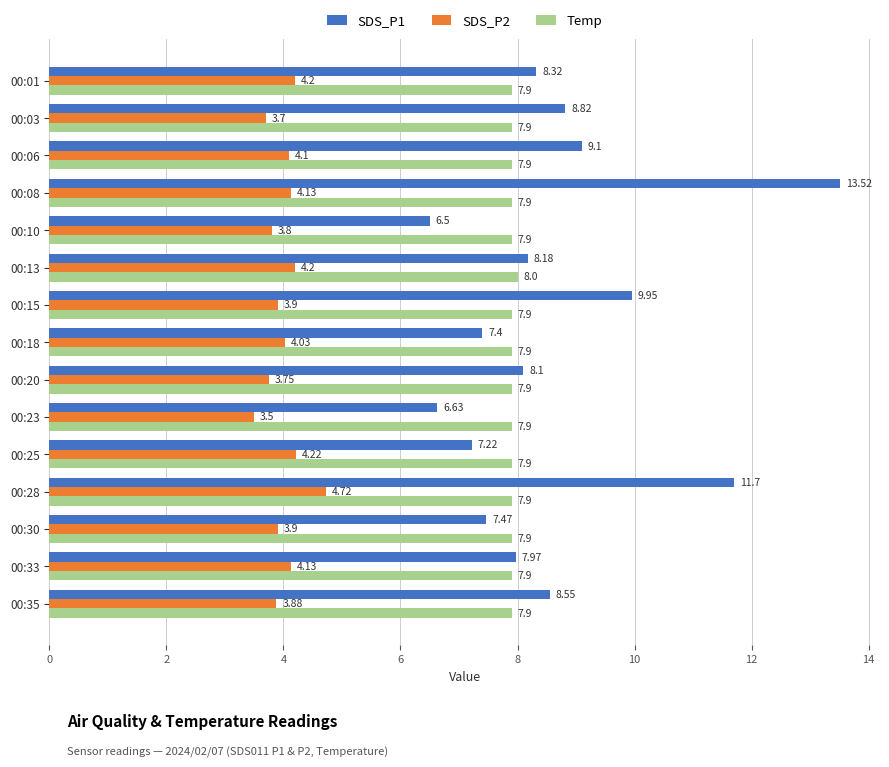

Rank the series by their maximum value, from highest to lowest.

SDS_P1, Temp, SDS_P2